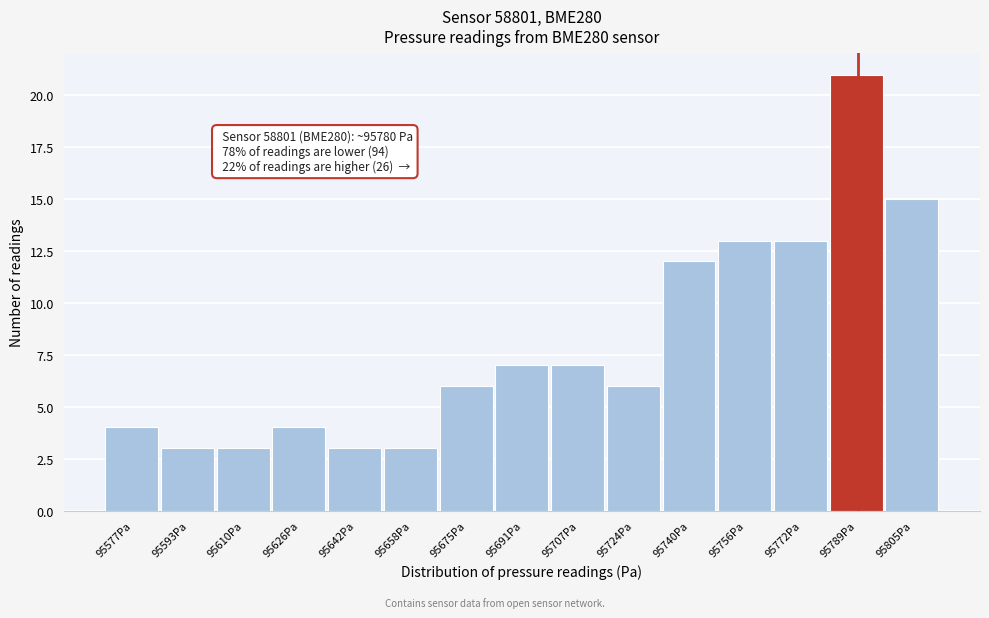

Over which range of the x-axis is the bar tallest?

95780 to 95796